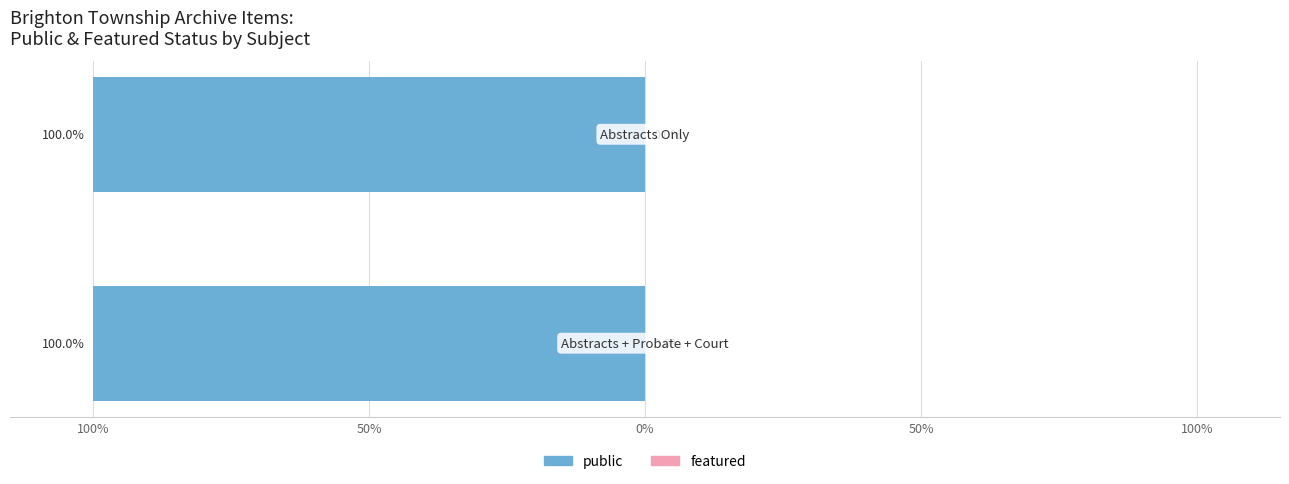

What is the minimum value for public?

1